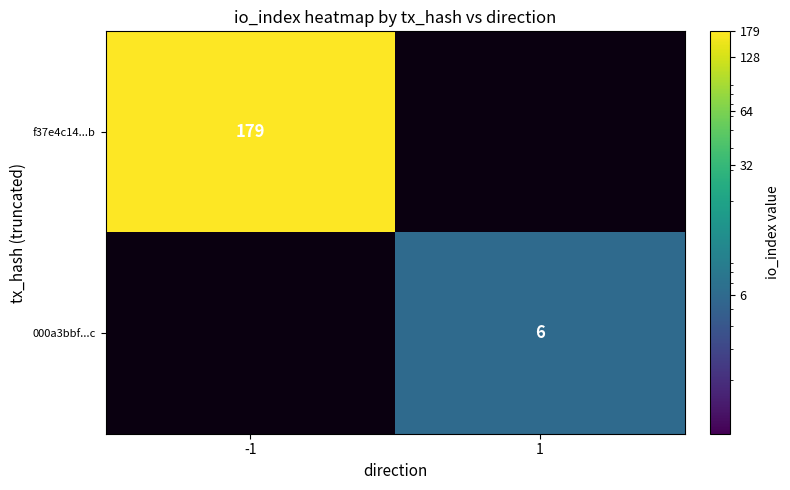

How many categories are shown in the chart?

2